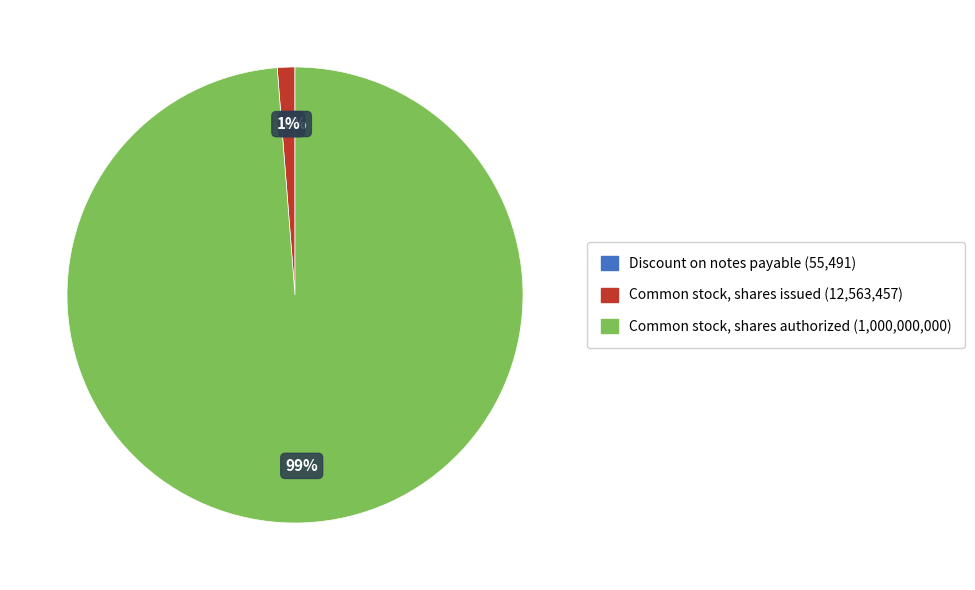

To the nearest percent, what is the average slice percentage?

33%